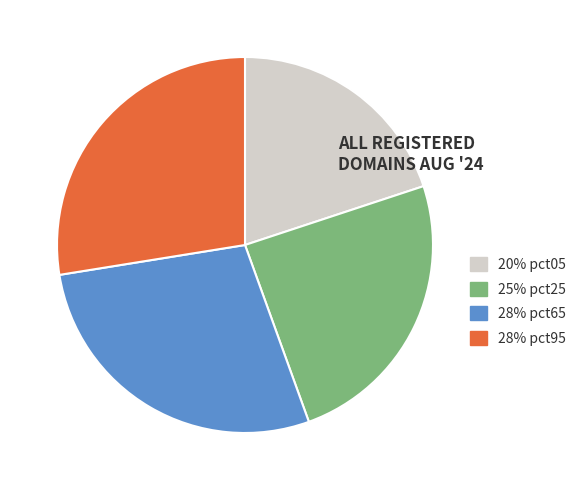

Count the number of slices in the pie.

4